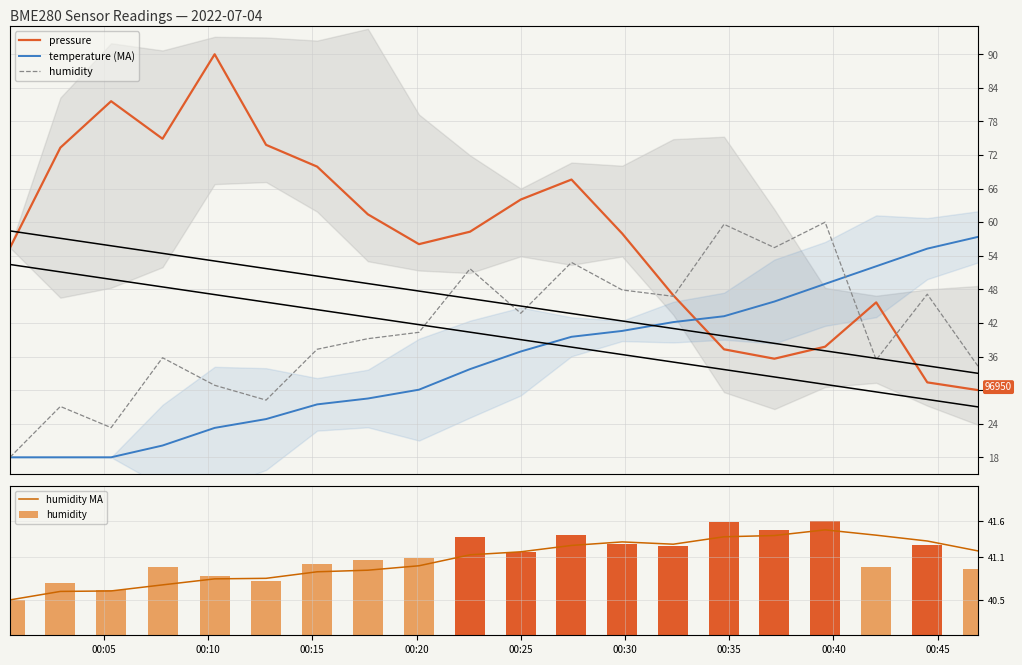

What is the greatest value displayed?

90.0